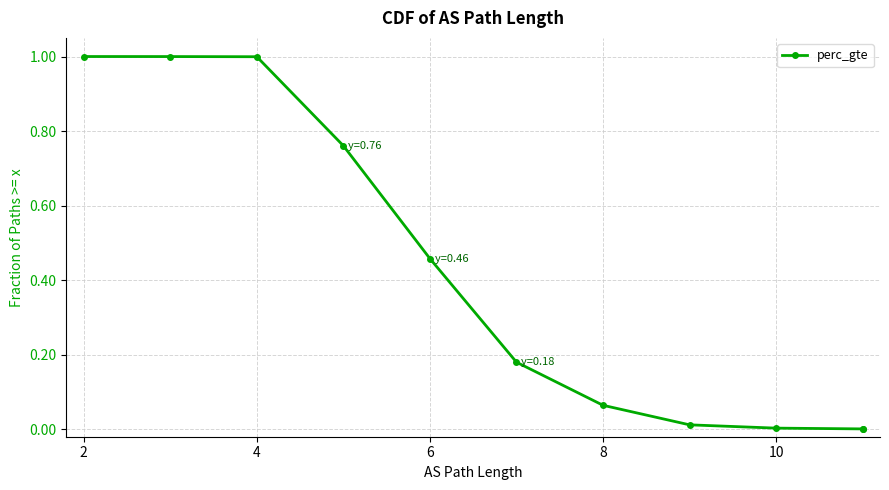

How many positive values are there?

10